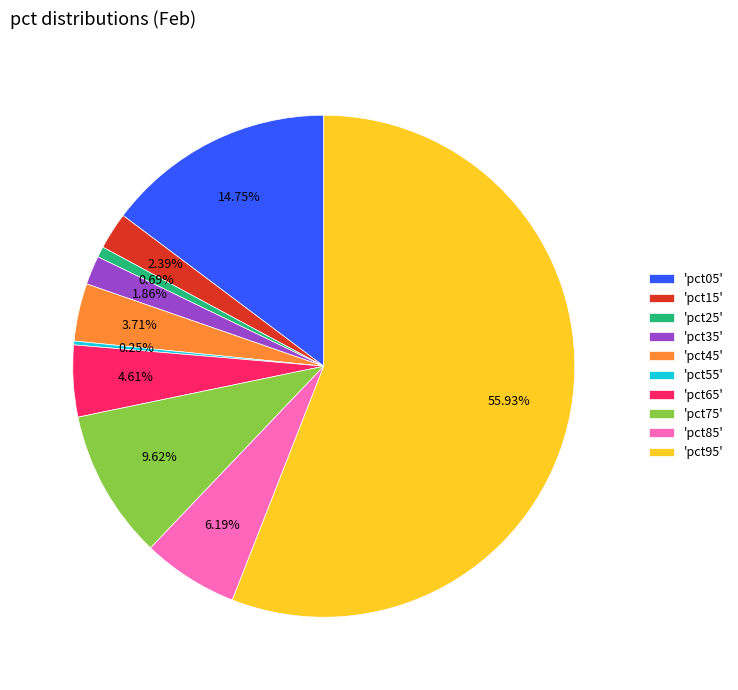

Do 'pct05' and 'pct65' together represent more than half of the pie?

No